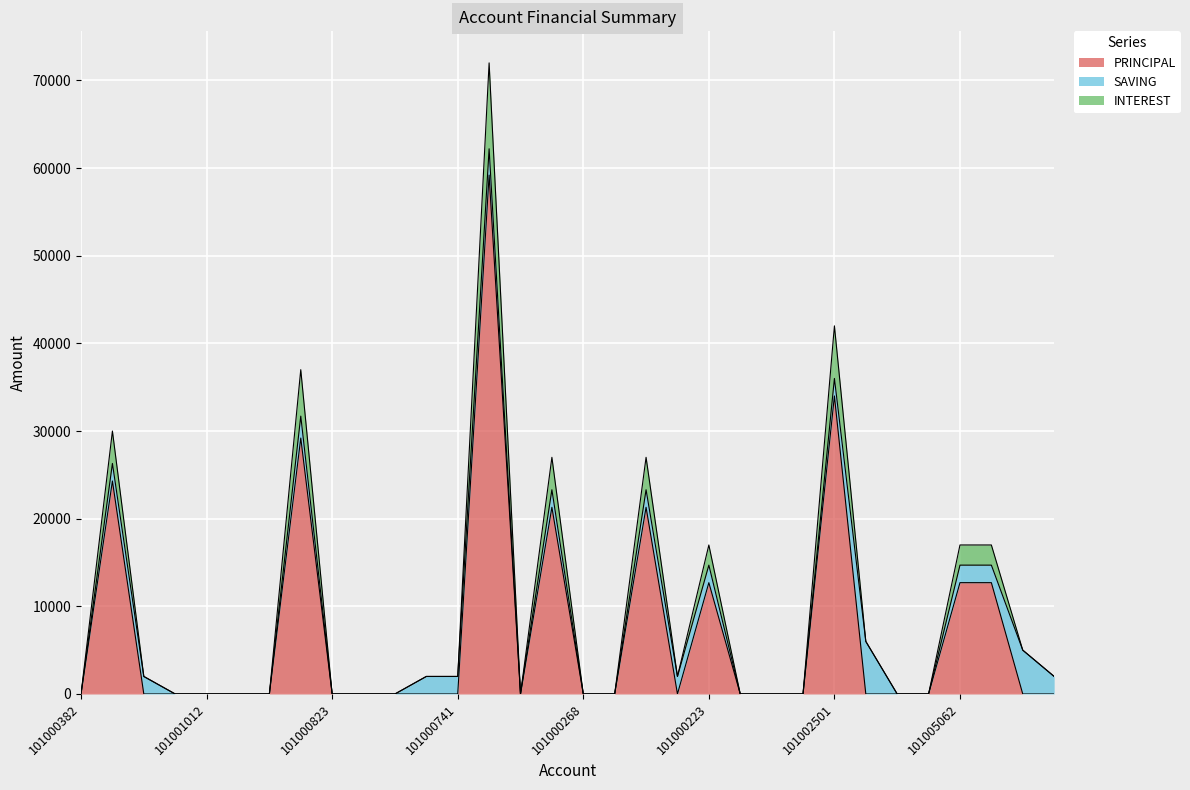

Between 101001814 and 101000741, which series saw the biggest shift?

PRINCIPAL